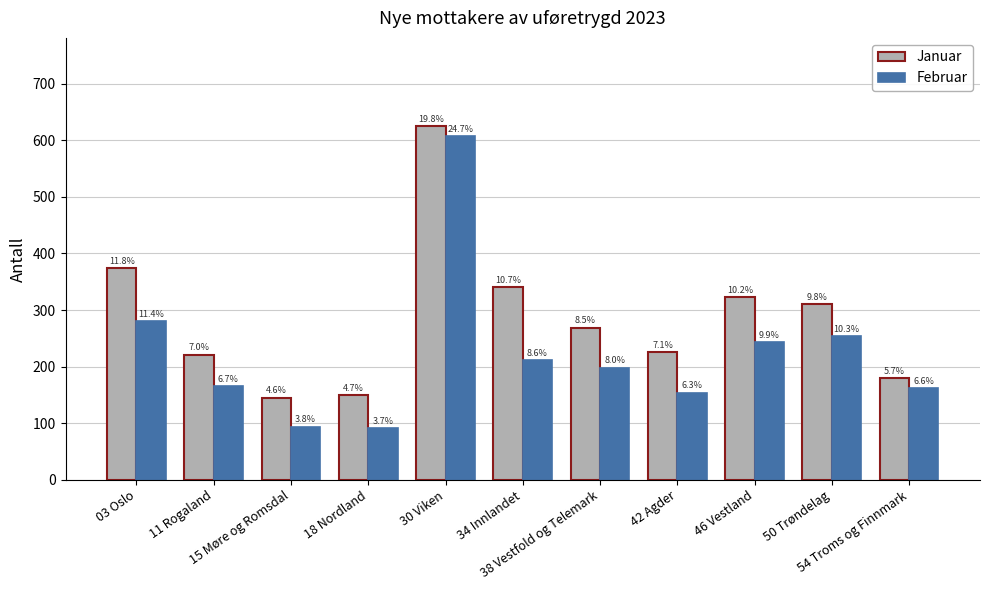

The value of Januar at 50 Trøndelag is 461. True or false?

False